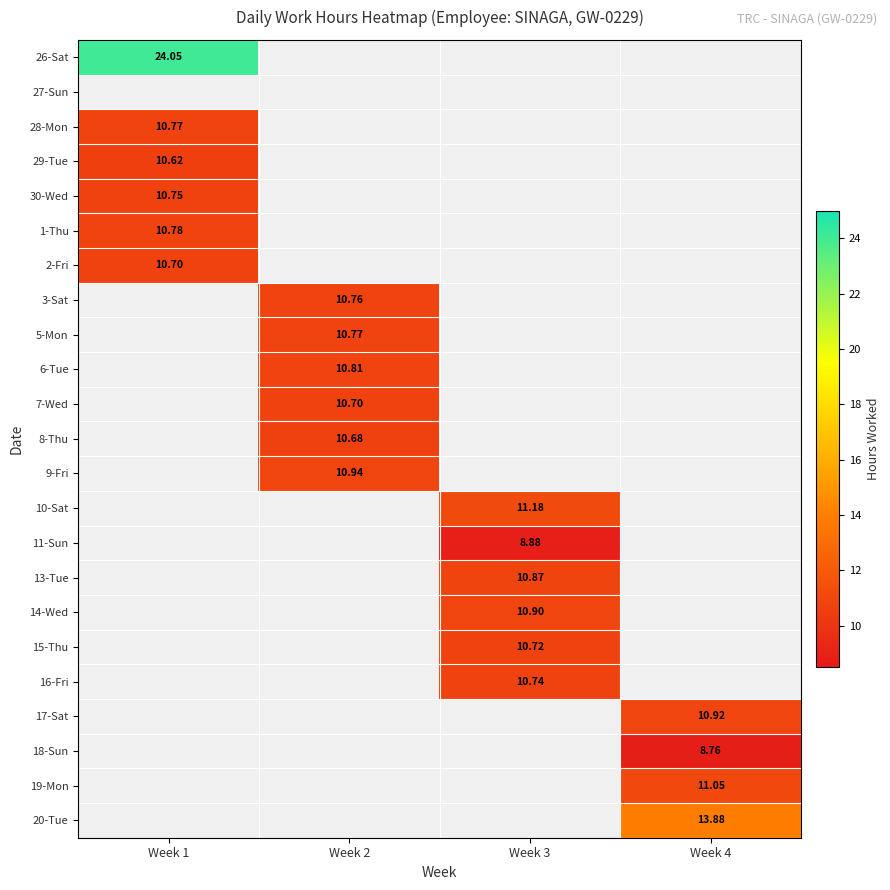

Count the number of categories in the chart.

4